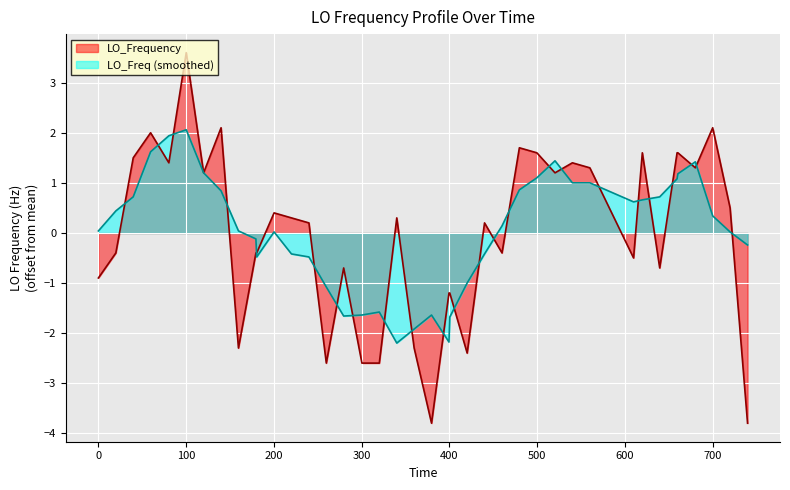

What is the difference between the second highest and second lowest values?

5.9